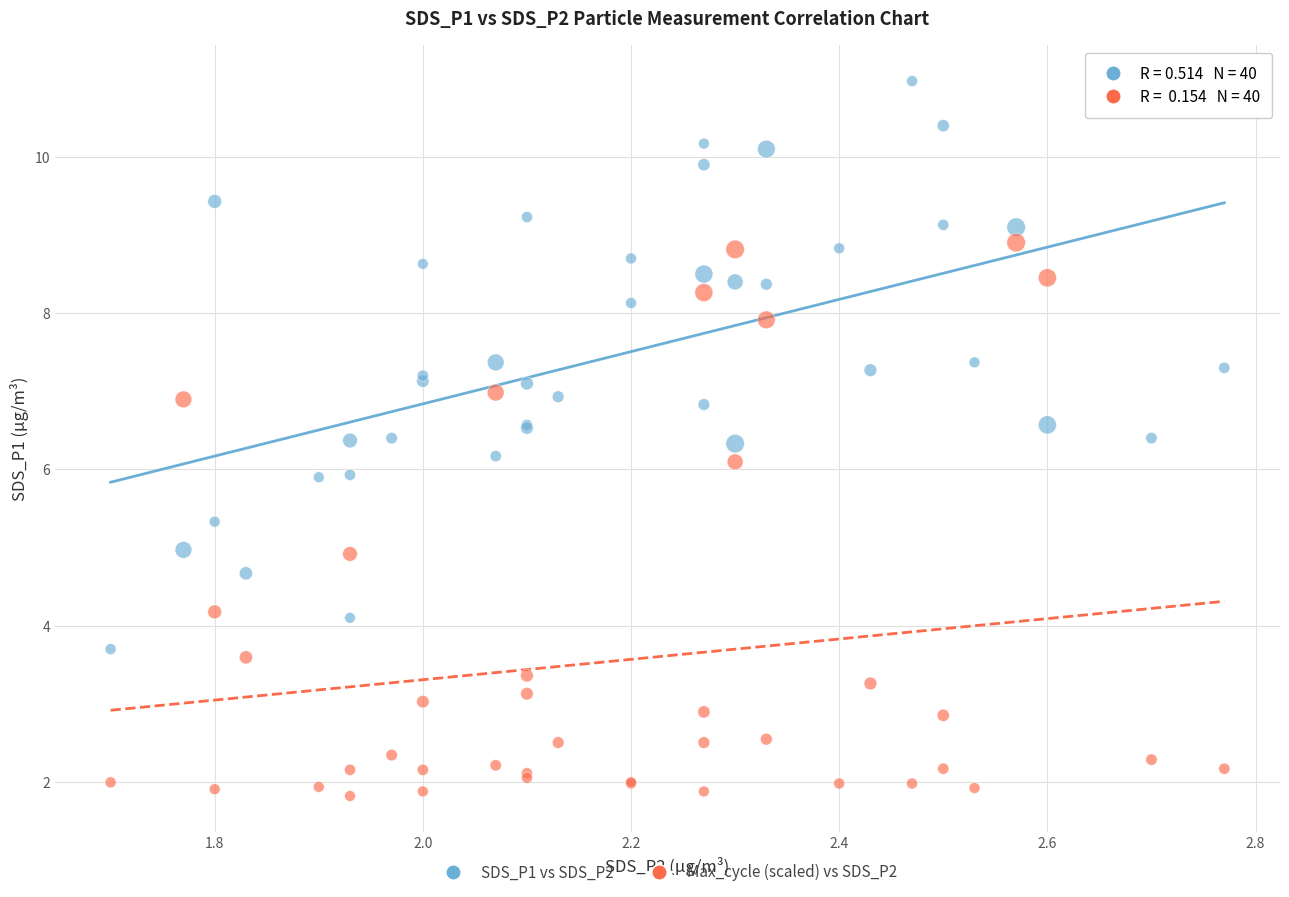

Which series contains the highest Y value?

SDS_P1 vs SDS_P2